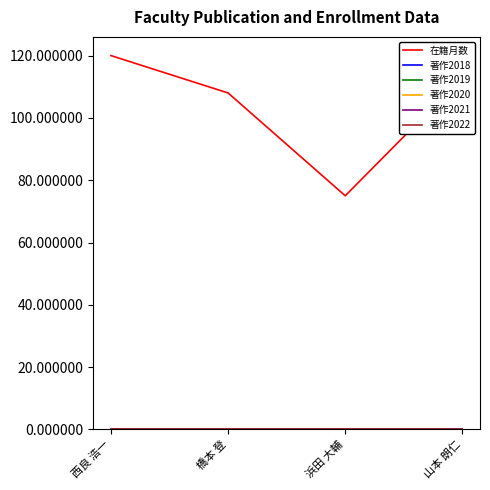

Does the chart display data point markers on the line(s)?

No